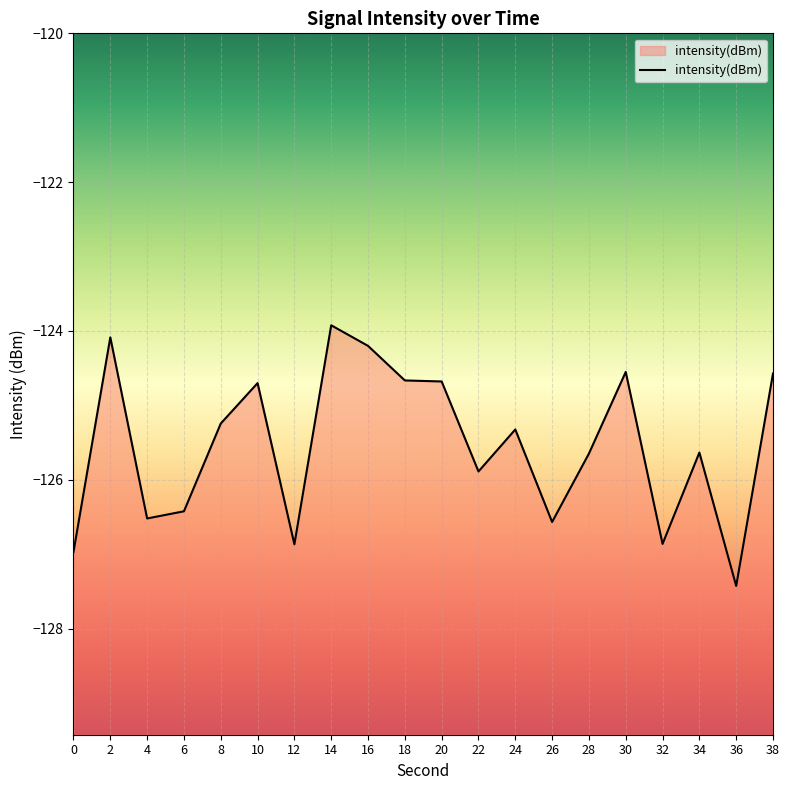

How many lines are shown in the chart?

1